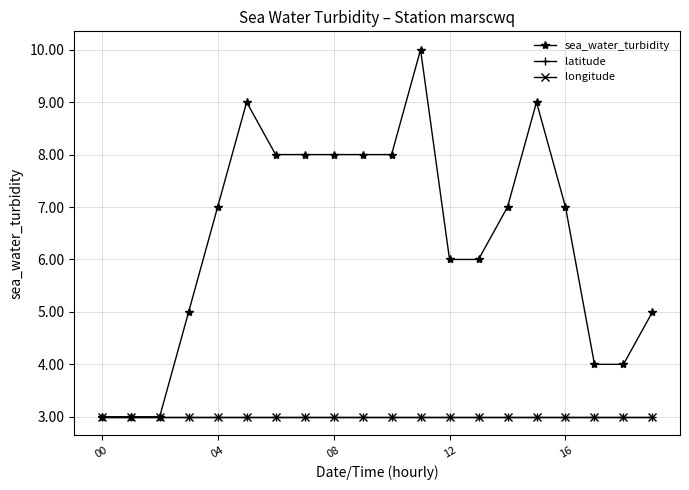

Which category has the lowest value in the longitude series?

00